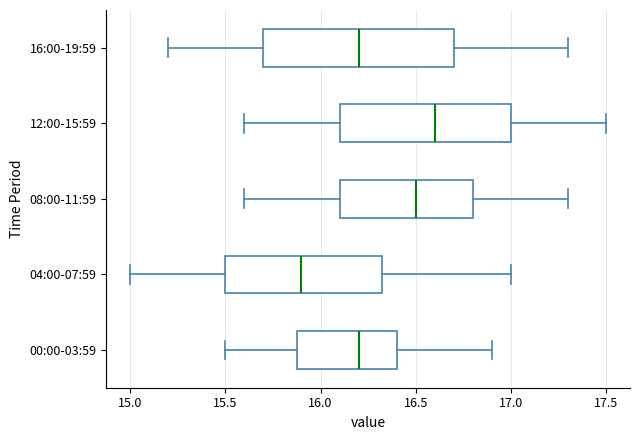

Which box's median line is the furthest to the right?

12:00-15:59